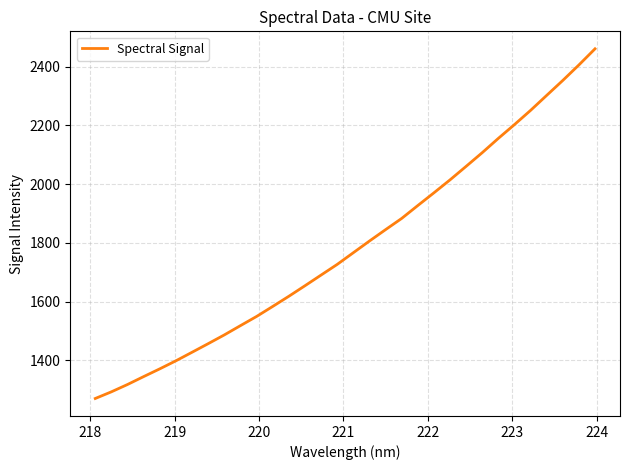

What is the maximum value shown in the chart?

2461.0